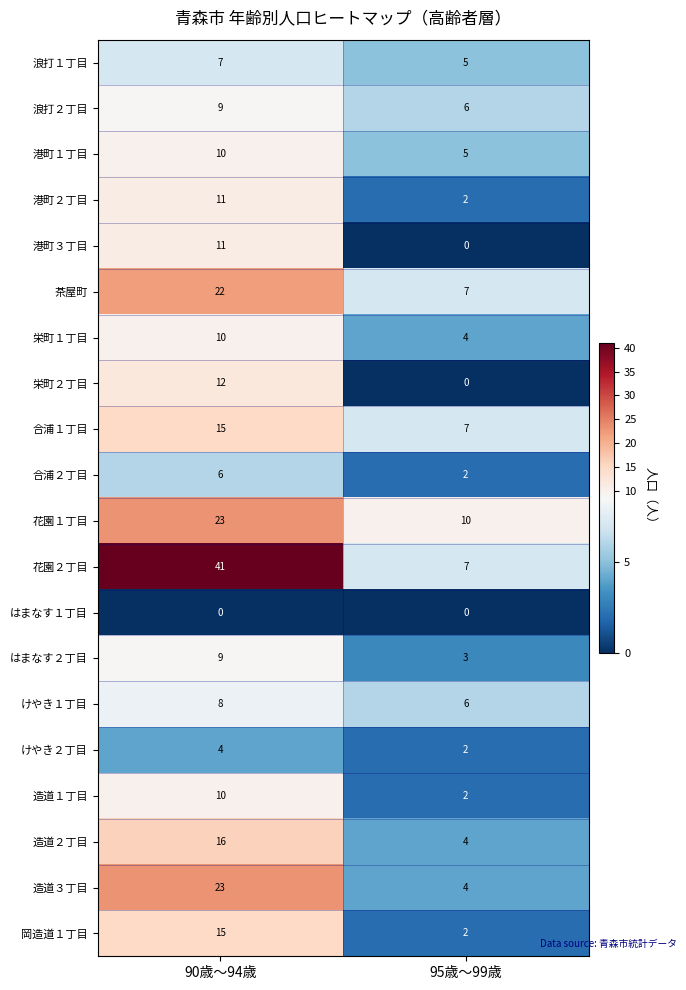

Rank the categories by 造道３丁目 value from highest to lowest.

90歳～94歳, 95歳～99歳